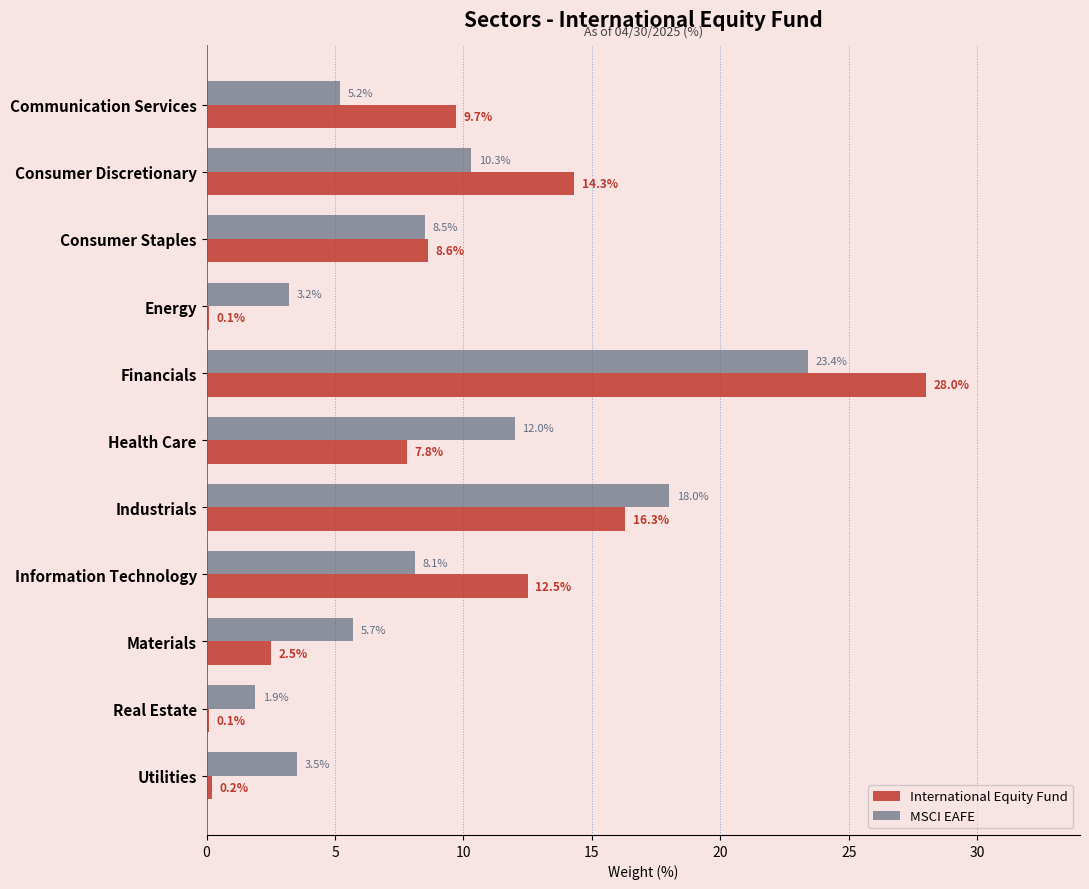

What is the sum of all International Equity Fund values?

100.1